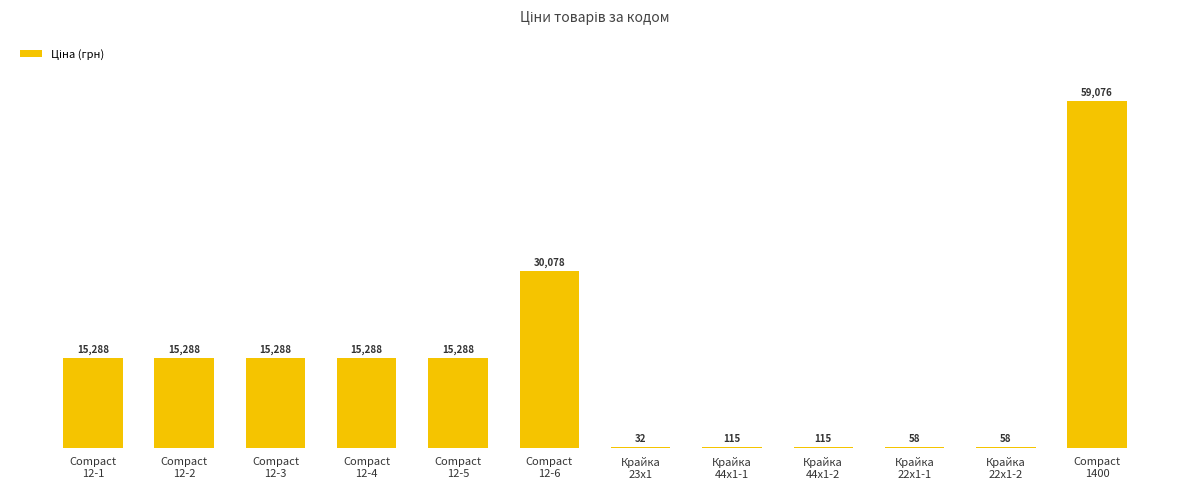

How many values exceed 15288?

2